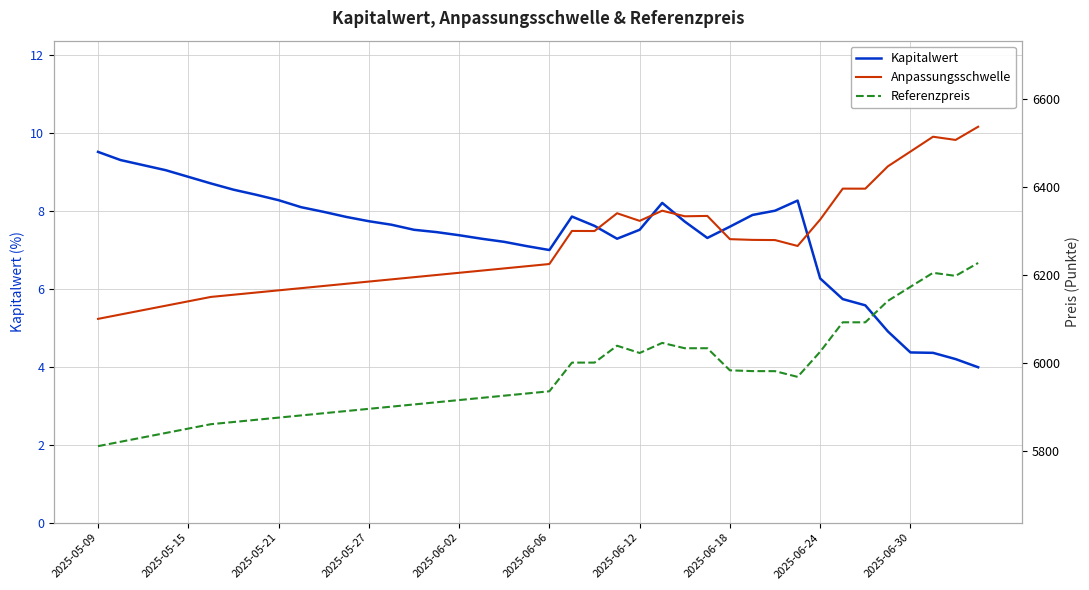

The value of Kapitalwert at 2025-06-24 is 6.3. True or false?

True